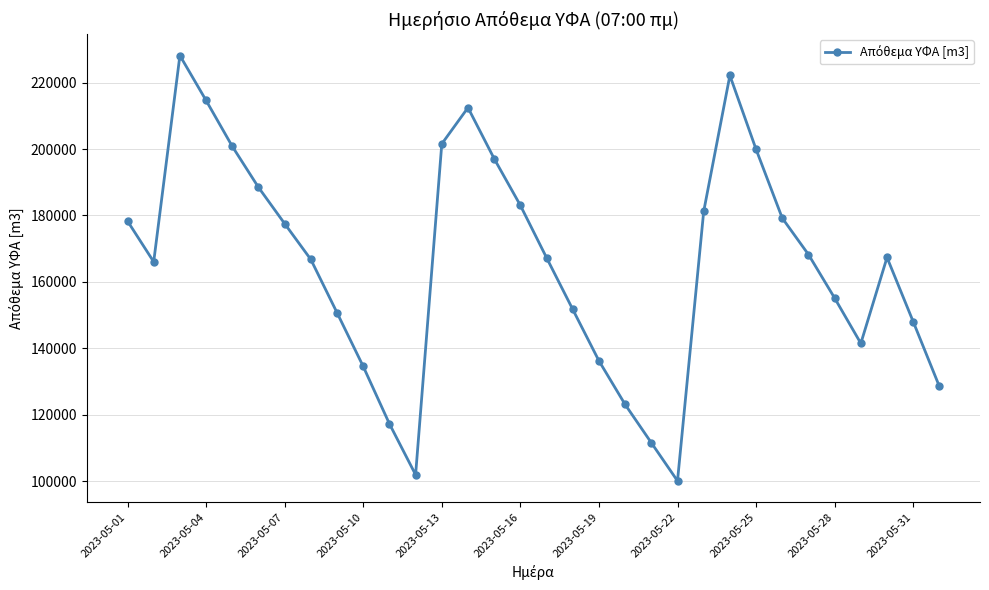

What is the value of the 18th point from the left?

151757.8